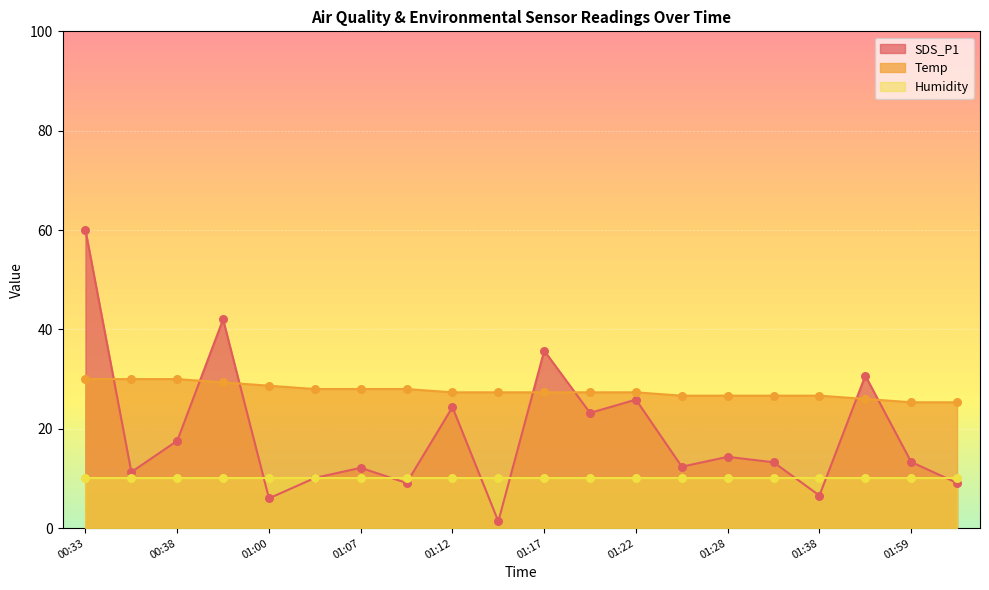

Which series has the widest spread of Y values?

SDS_P1